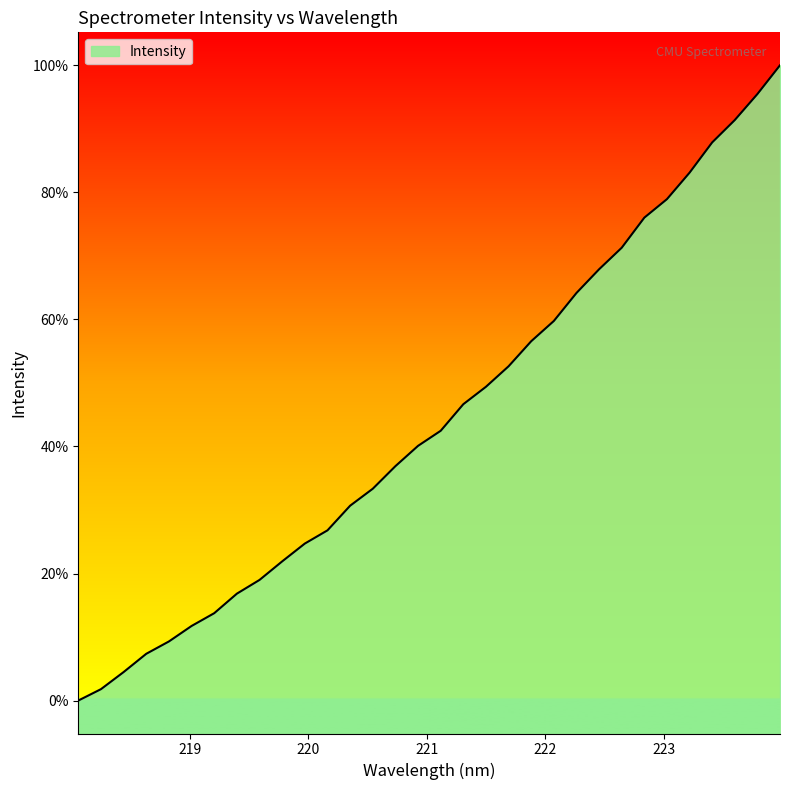

At which label does the data first exceed 497?

221.1174